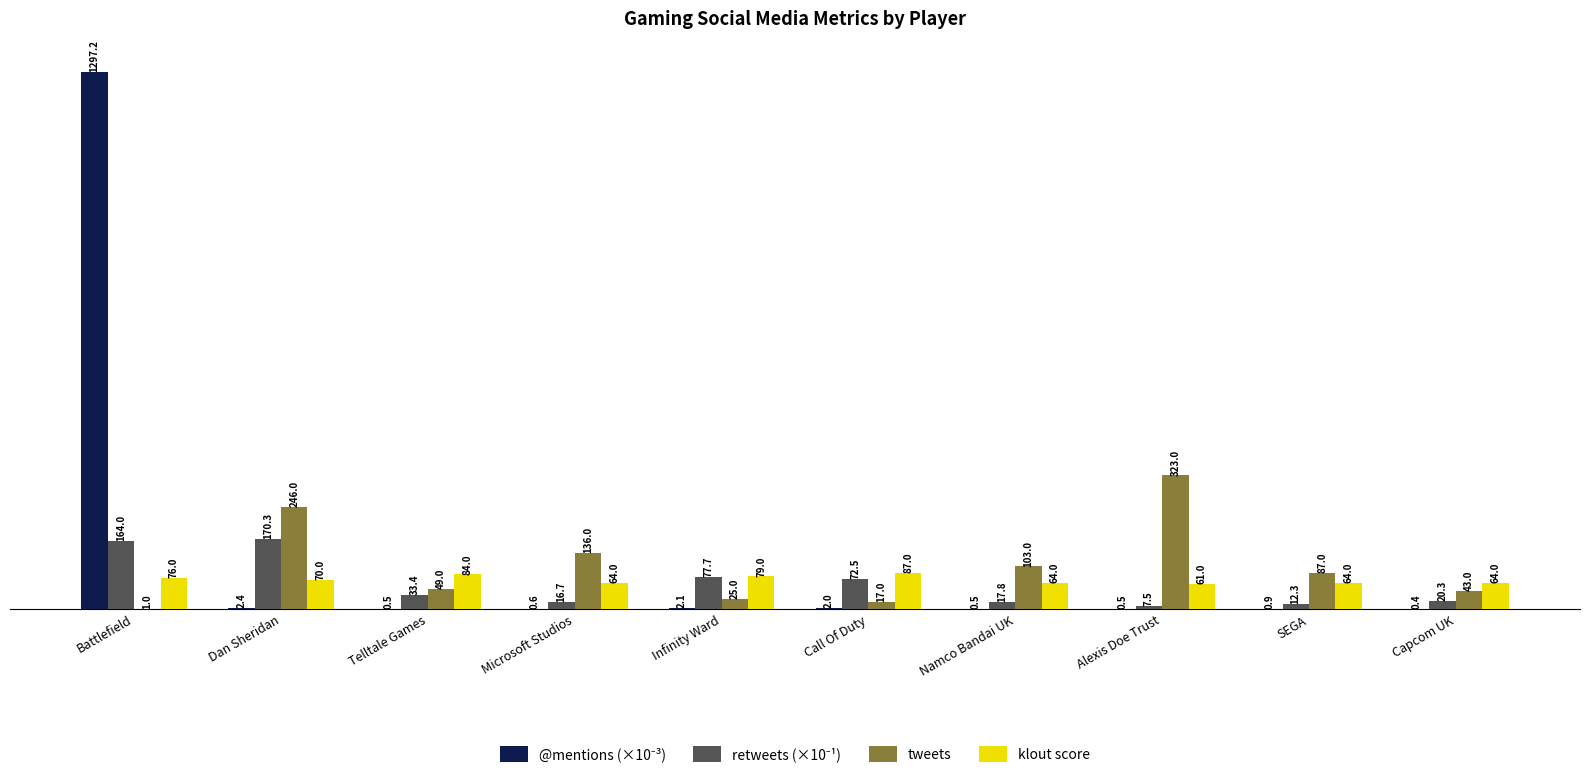

At which category does the chart reach its peak across all series?

Battlefield